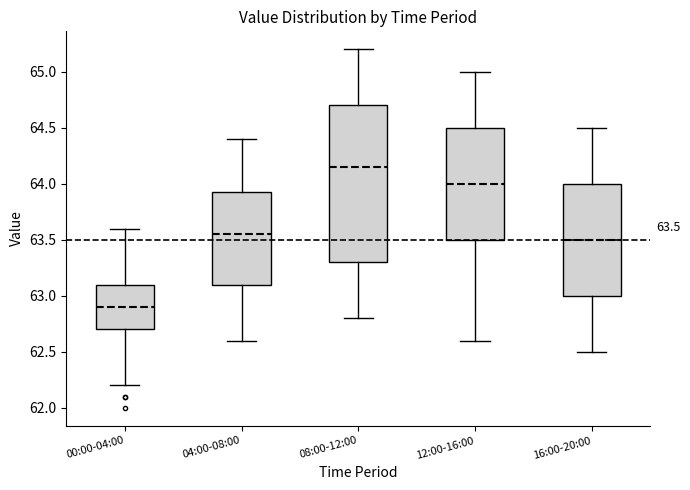

Which box is the tallest, from its lower edge to its upper edge?

08:00-12:00